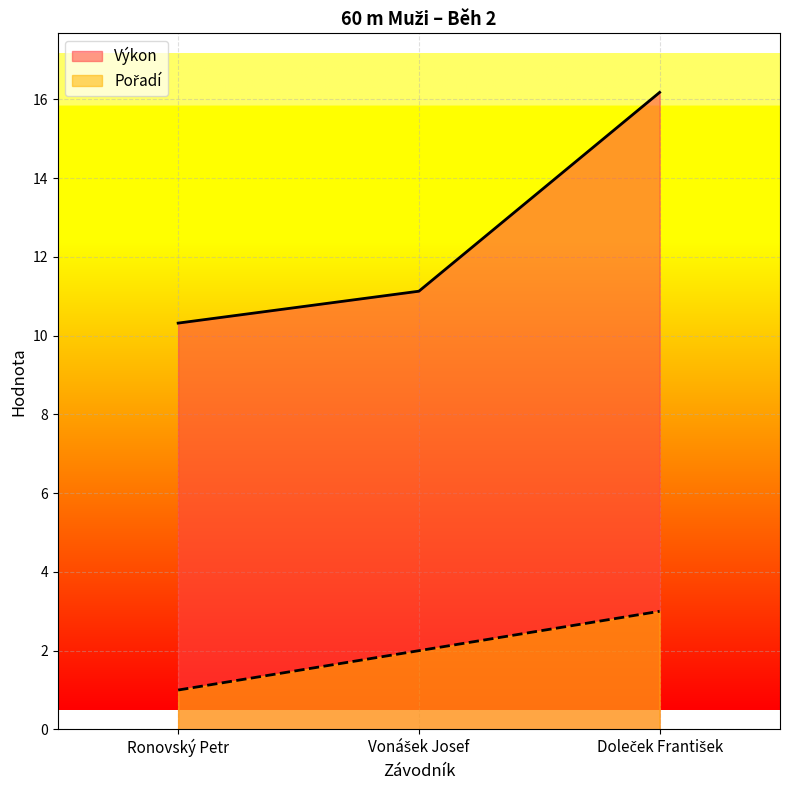

How many data points in Pořadí are less than 2?

1